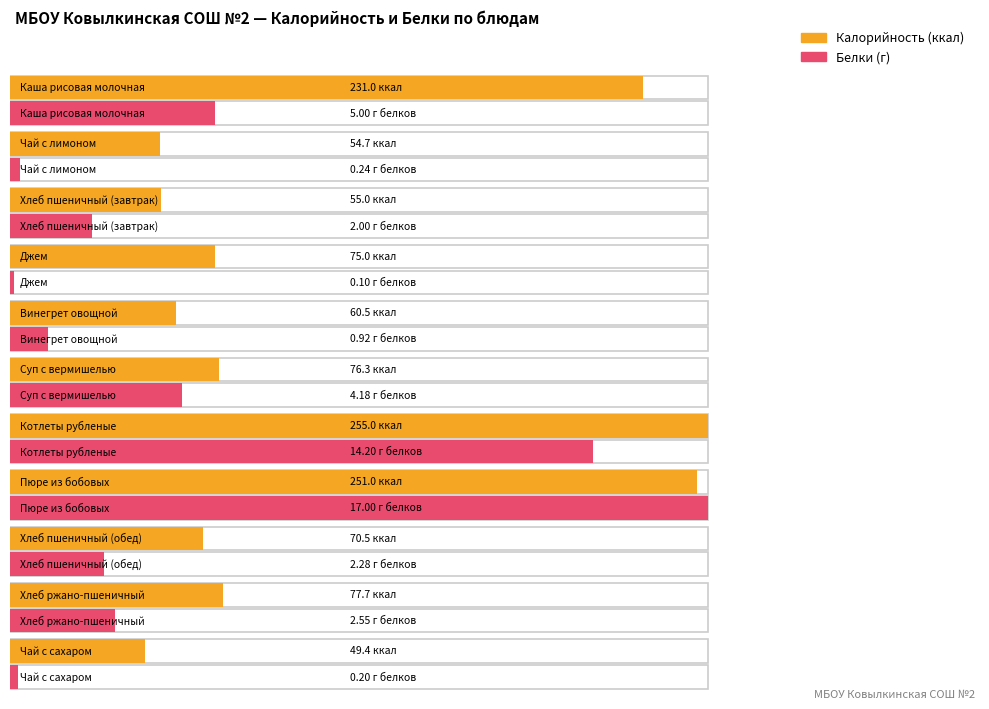

What is the difference between the maximum and minimum values in the Калорийность series?

205.6